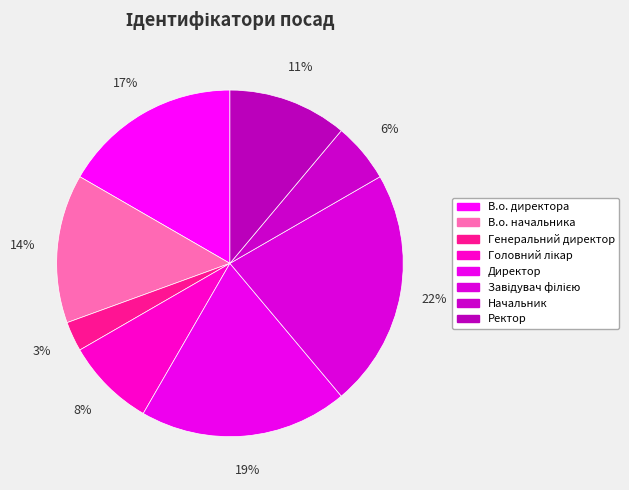

What is the largest slice in the pie chart?

Завідувач філією